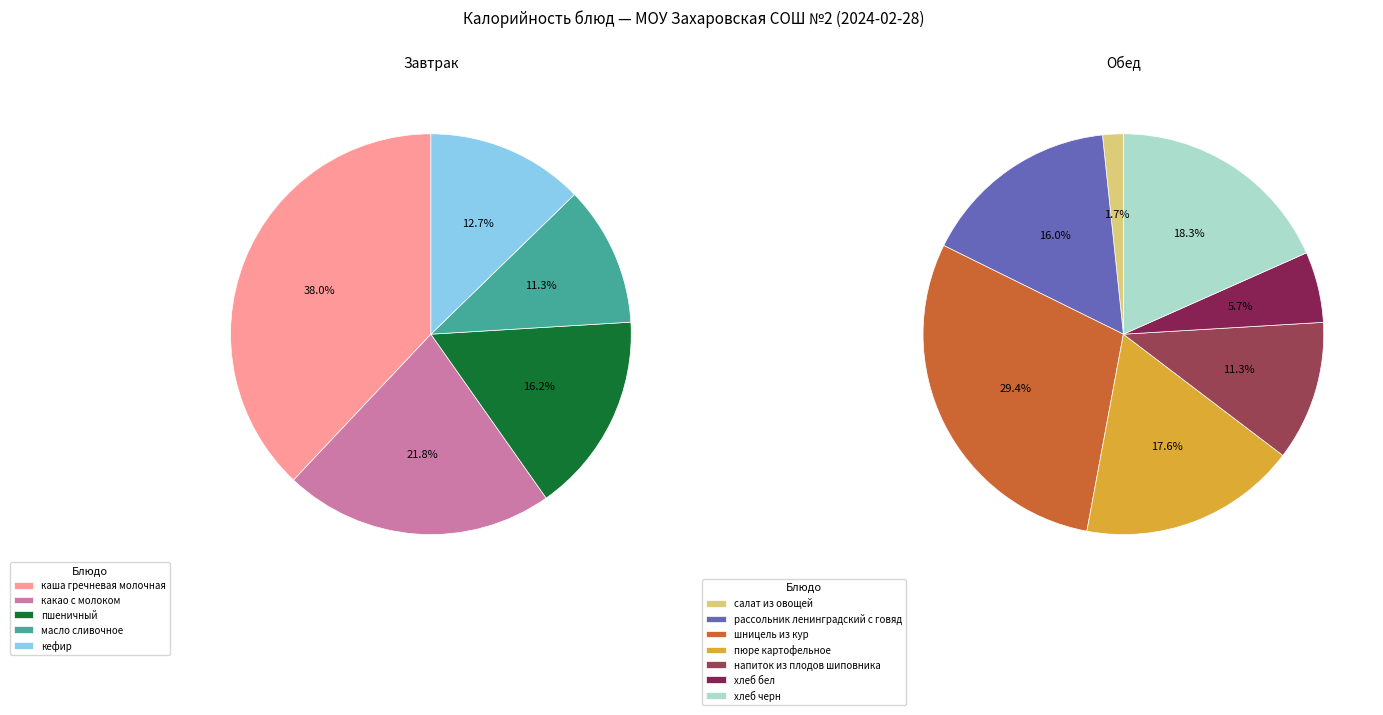

How many segments does this pie chart have?

12